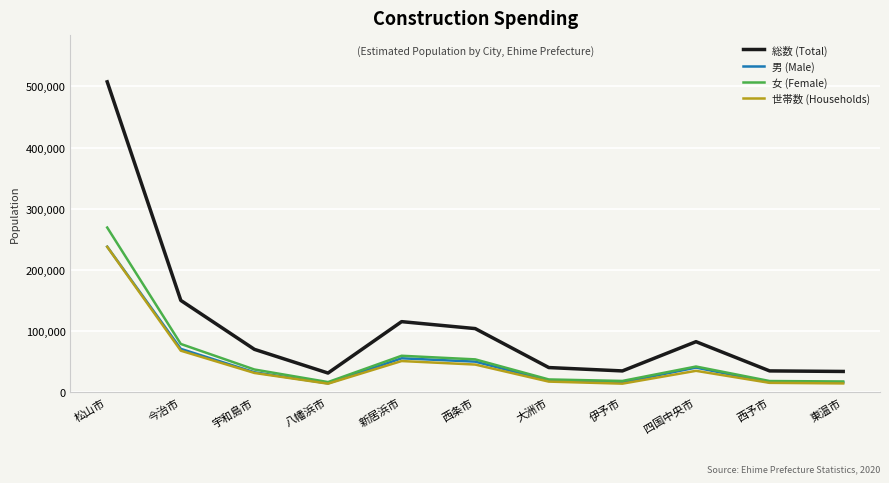

Is it true that 世帯数 (Households) equals 31822 at 宇和島市?

True